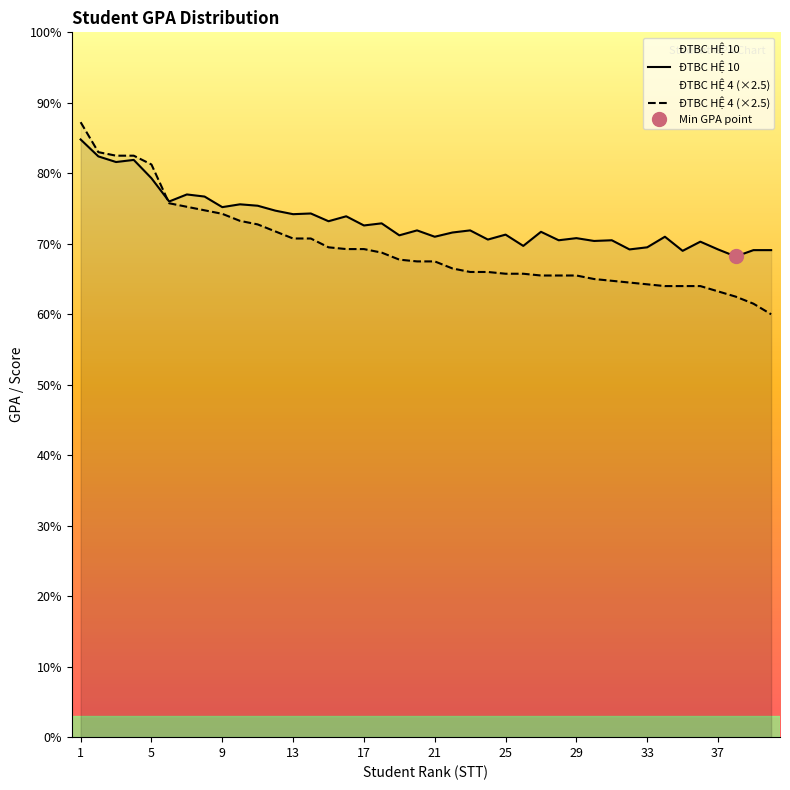

At which label does ĐTBC HỆ 10 first exceed 7?

1